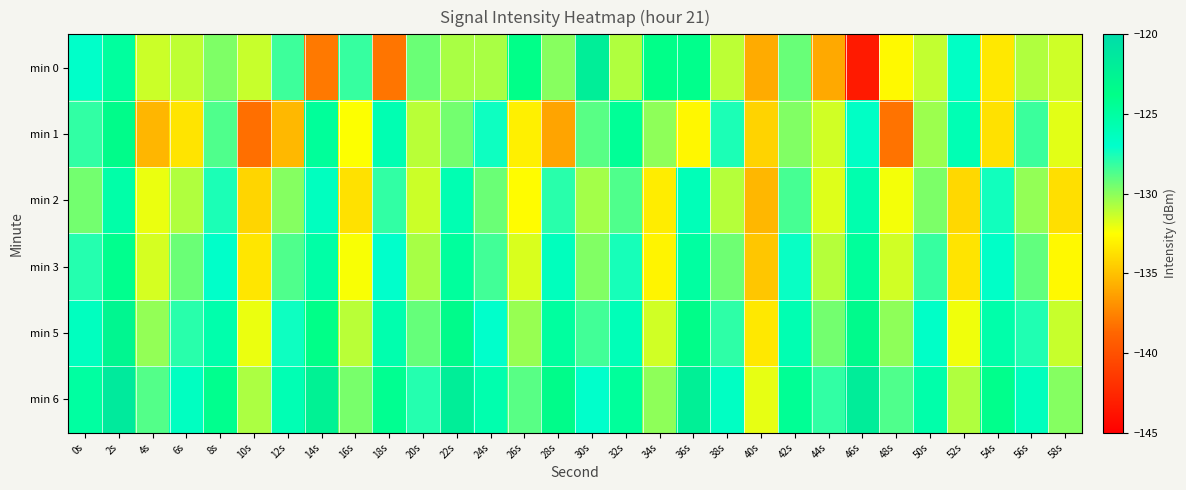

What is the total value across all series at 36s?

-753.7